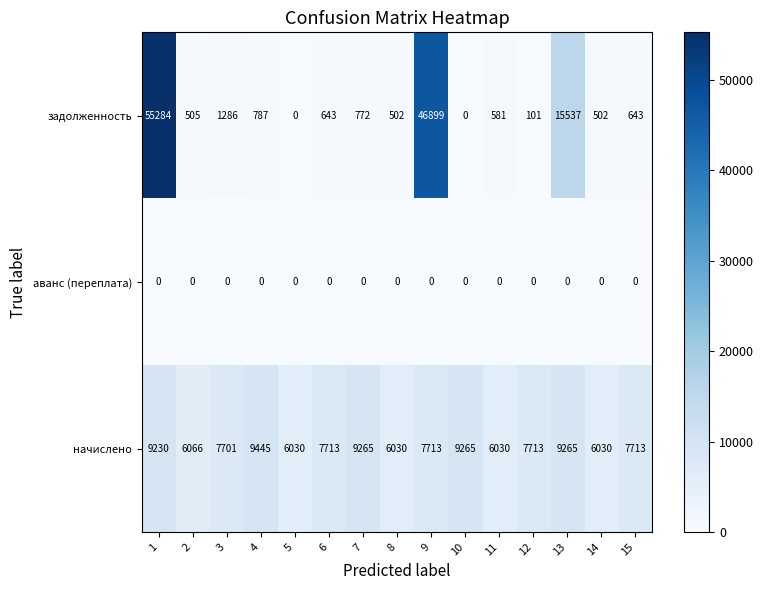

At which category is the sum across all series the highest?

1